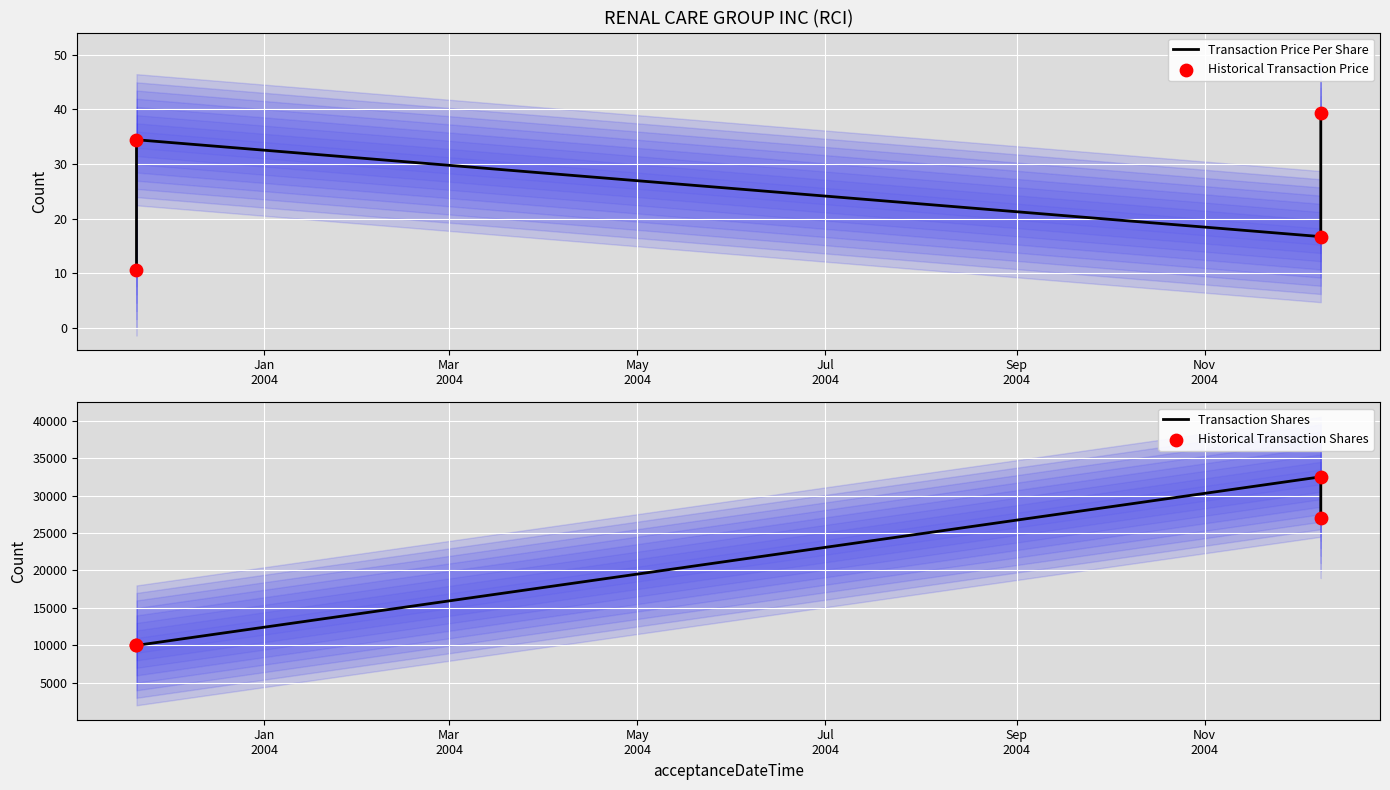

Which series contains the highest Y value?

Transaction Shares